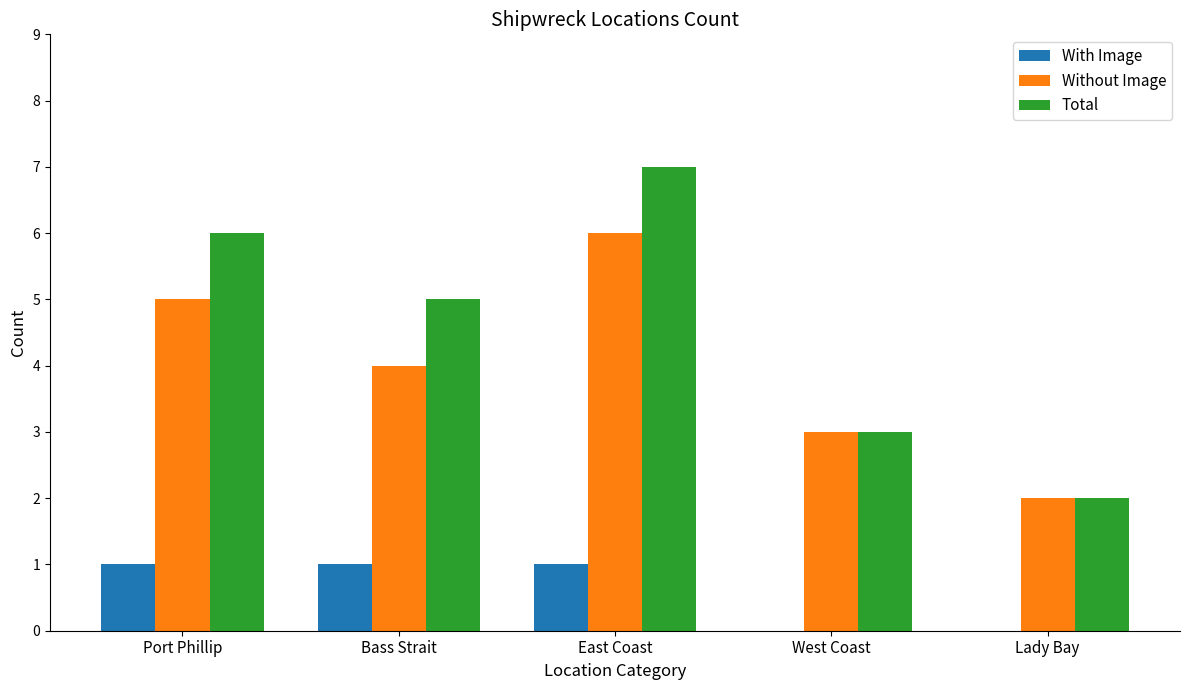

What is the sum of the Total values at Bass Strait and Lady Bay?

7